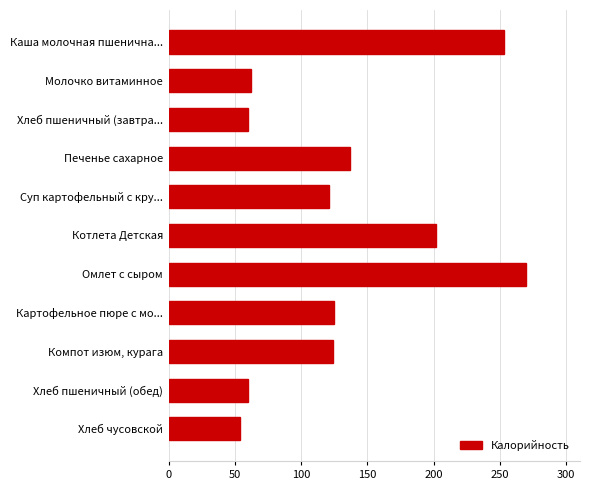

What is the label of the 6th bar from the top?

Котлета Детская